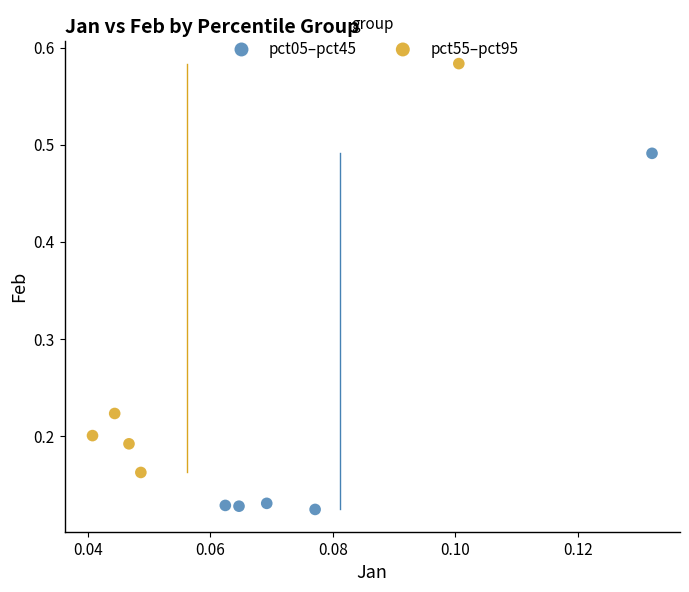

Which series contains the highest Y value?

pct55–pct95